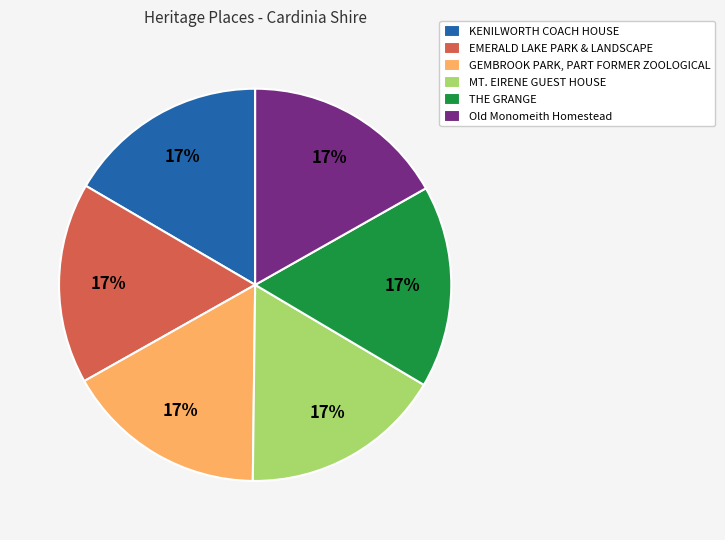

To the nearest percent, what percentage of the pie is GEMBROOK PARK, PART FORMER ZOOLOGICAL?

17%